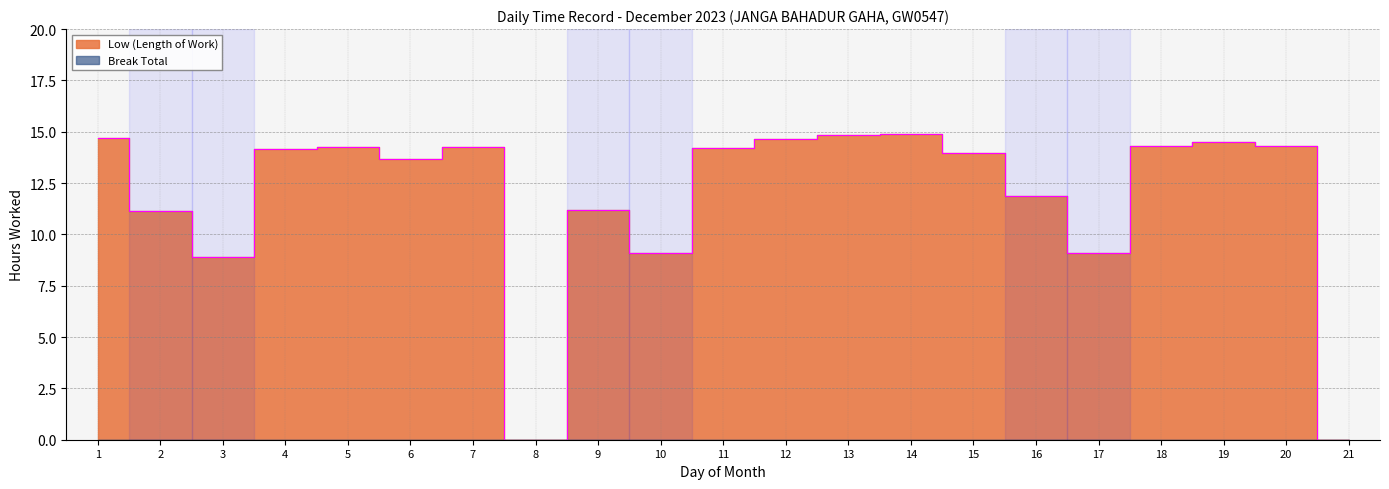

Where is the first local minimum?

3